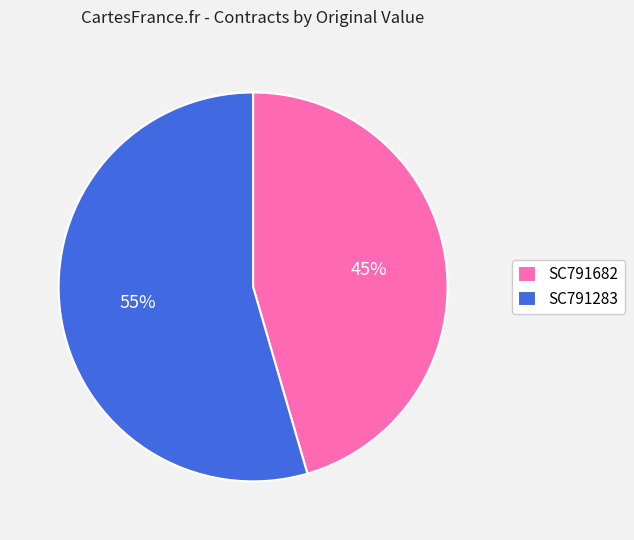

Count the number of slices in the pie.

2